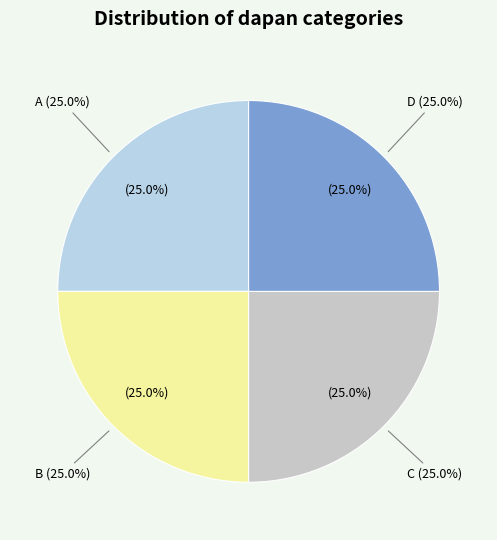

How many slices are in this pie chart?

4